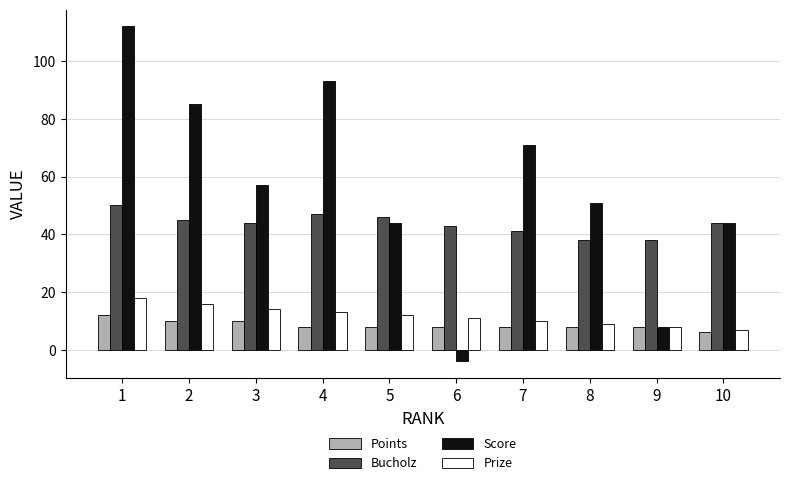

Is it true that Bucholz equals 52 at 8?

False